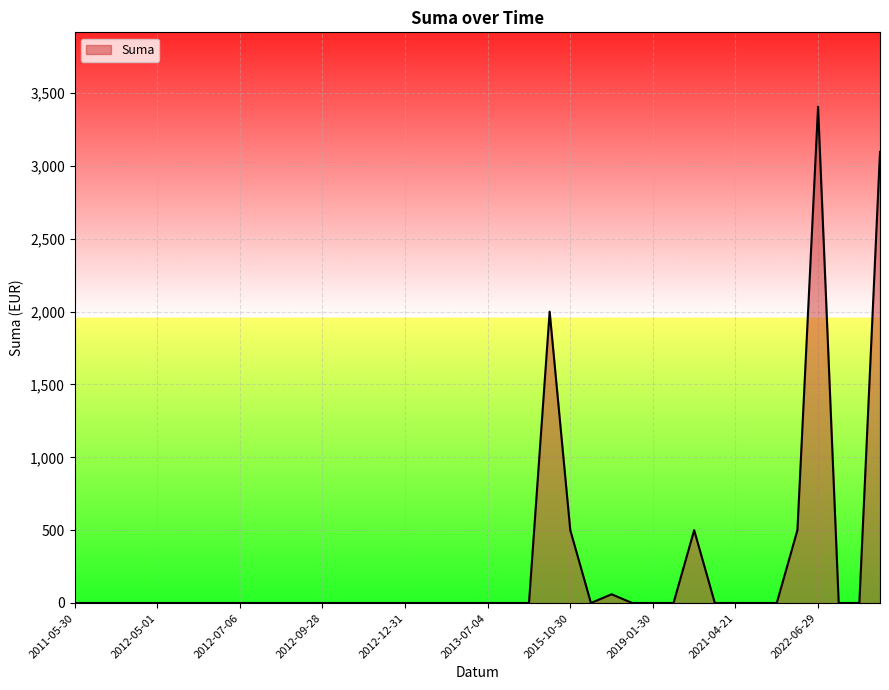

What is the difference between the maximum and minimum values?

3406.1